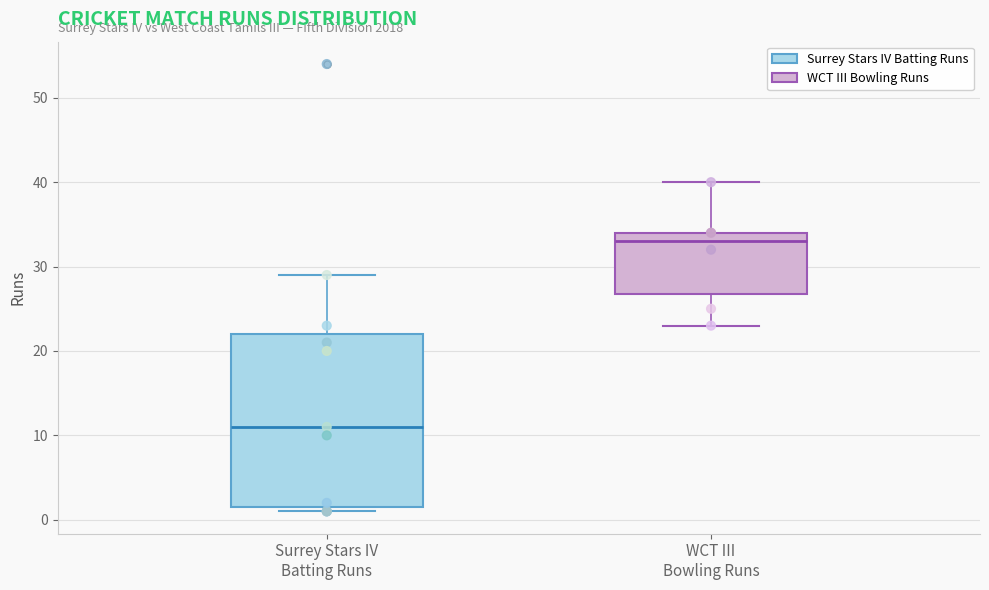

Reading left to right, read every box against the y-axis: the position of its median line, the range the box covers, and the ends of its whiskers. The values are not printed on the chart, so give them approximately, as read against the axis.

Surrey Stars IV Batting Runs: median 11, box 2 to 22, whiskers 1 to 29
WCT III Bowling Runs: median 33, box 27 to 34, whiskers 23 to 40